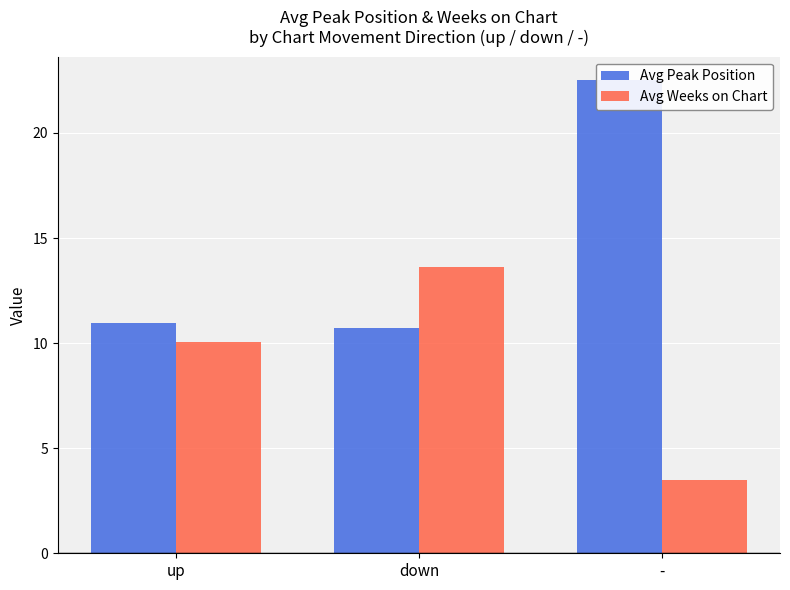

At which category is the sum across all series the highest?

-